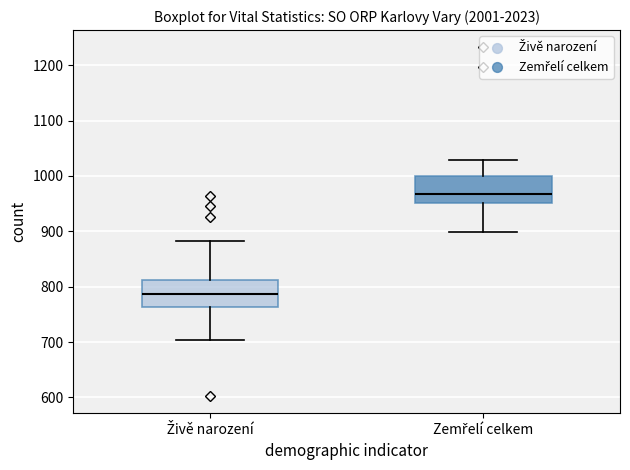

Reading left to right, read every box against the y-axis: the position of its median line, the range the box covers, and the ends of its whiskers. The values are not printed on the chart, so give them approximately, as read against the axis.

Živě narození: median 790, box 760 to 810, whiskers 700 to 880
Zemřelí celkem: median 970, box 950 to 1000, whiskers 900 to 1030